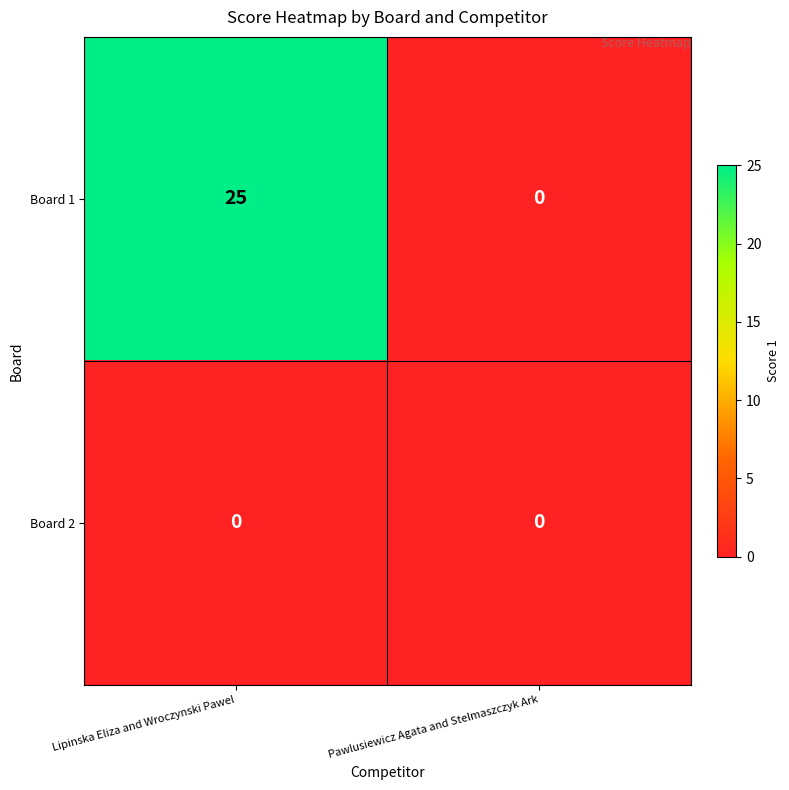

Which series has the widest spread of values?

Board 1